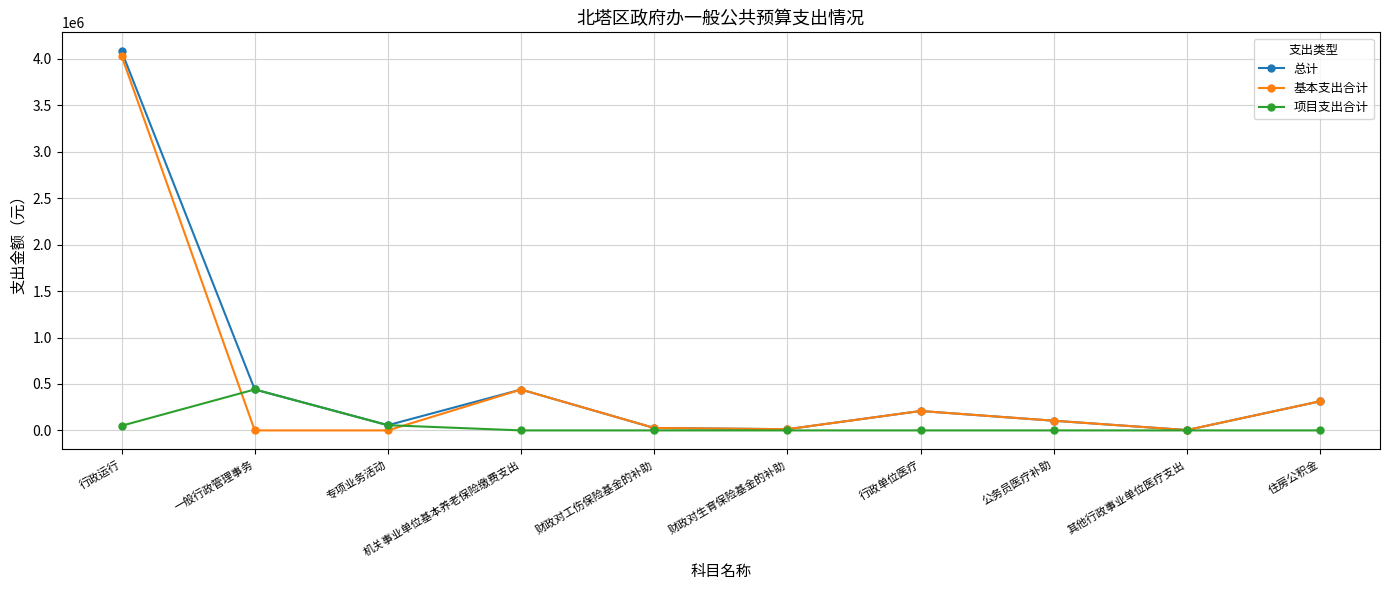

Is the value of 总计 at 公务员医疗补助 greater than the value of 基本支出合计 at 机关事业单位基本养老保险缴费支出?

No